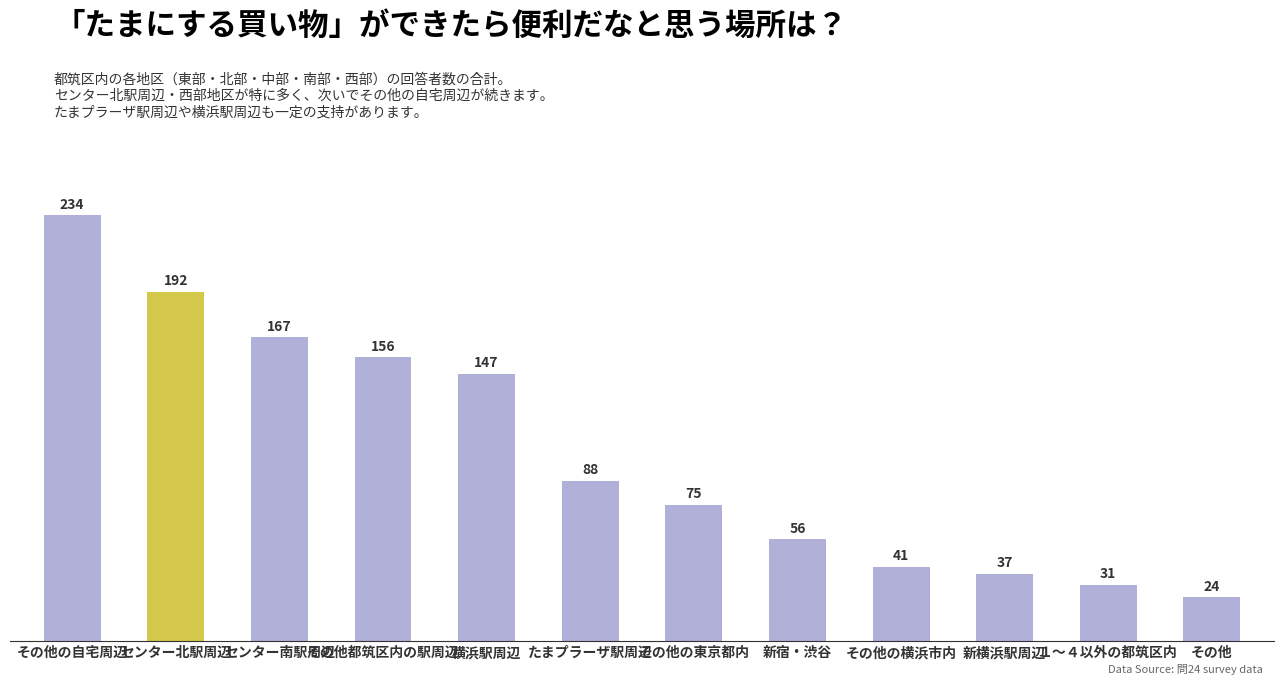

Between たまプラーザ駅周辺 and その他の横浜市内, which is larger?

たまプラーザ駅周辺